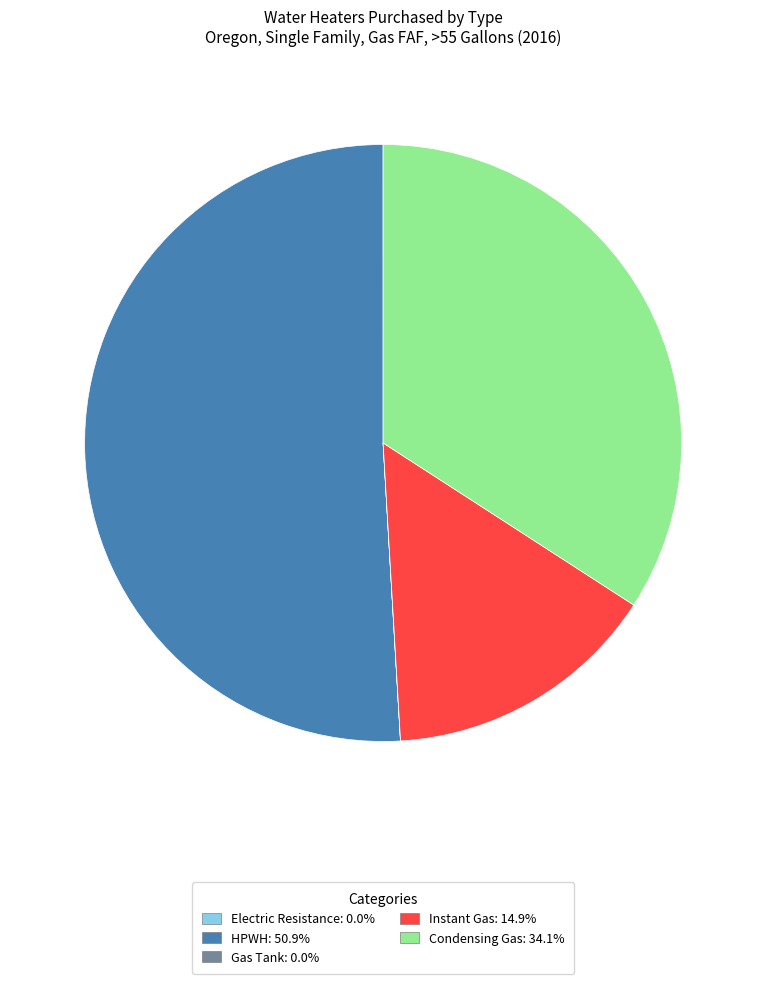

Is the sum of Condensing Gas and HPWH greater than half?

Yes